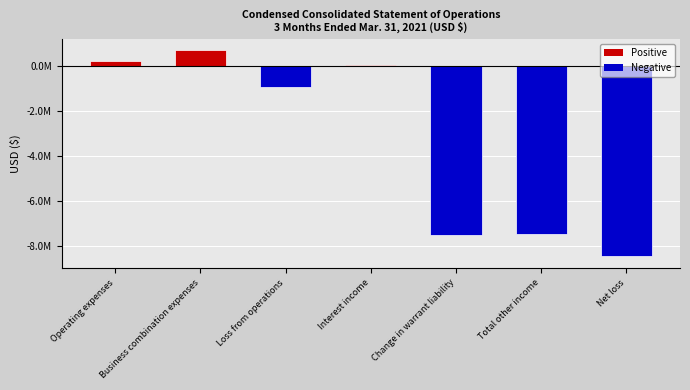

What is the value of the 5th bar from the left?

-7527162